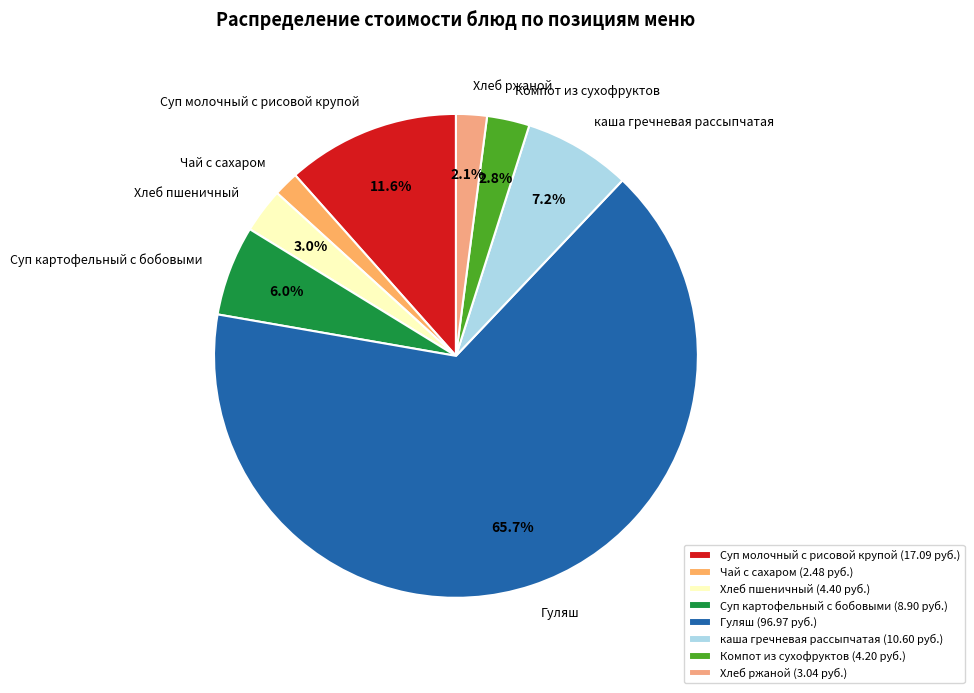

What is the largest slice in the pie chart?

Гуляш